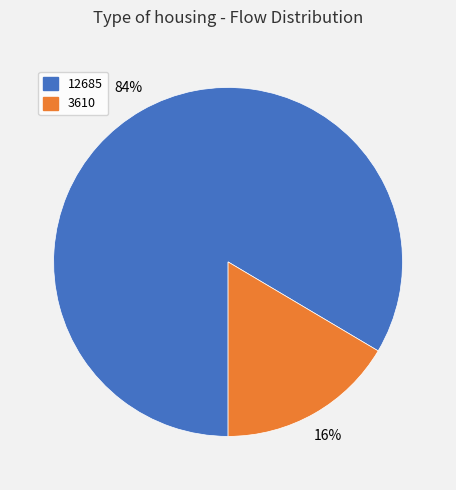

To the nearest percent, what is the average slice percentage?

50%